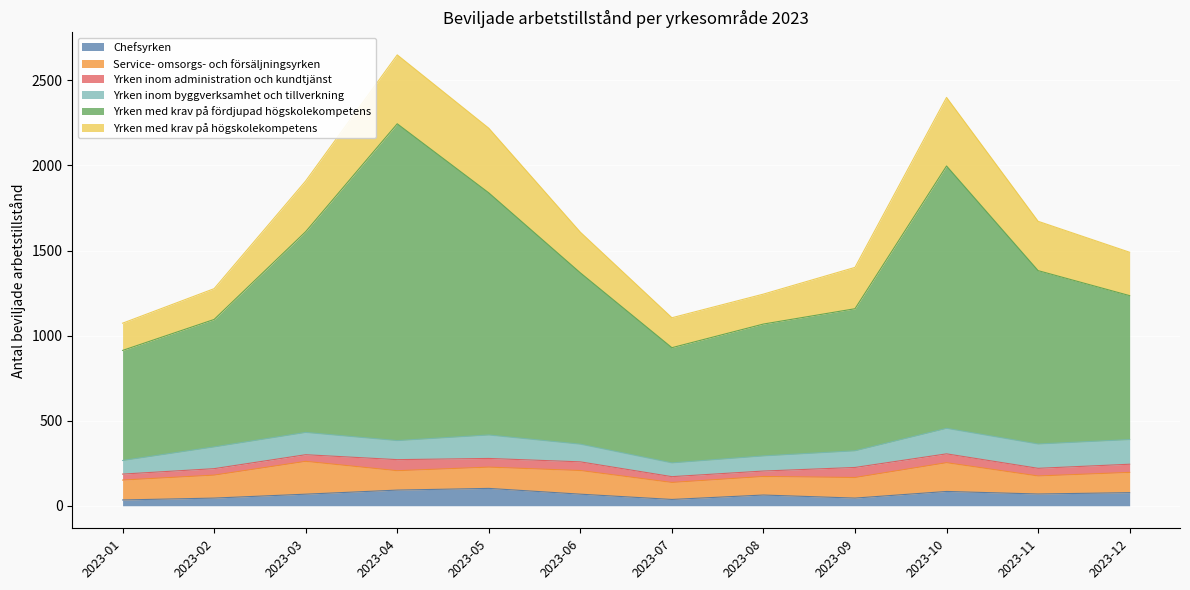

At which category does Chefsyrken reach its first local peak?

2023-05